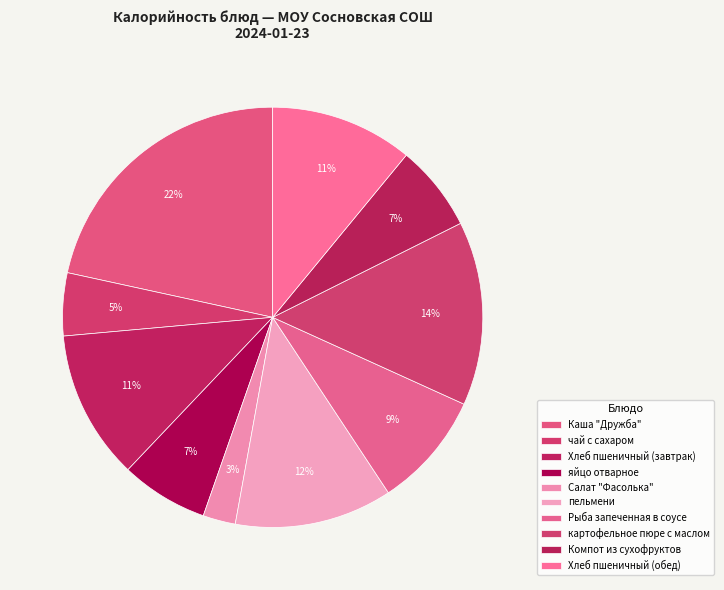

Is Салат "Фасолька" the majority of the pie?

No